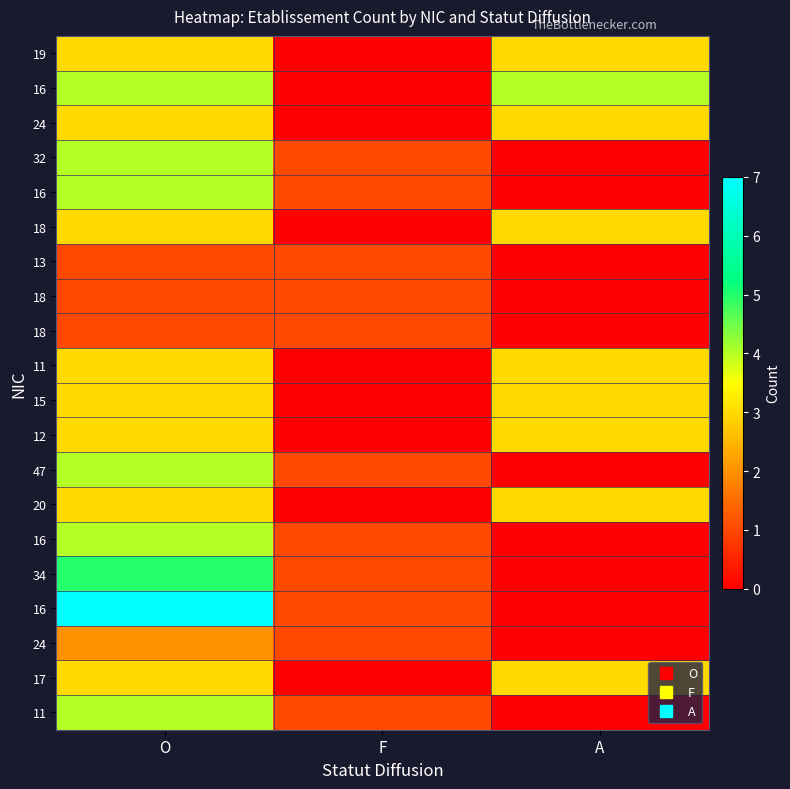

At which category is the sum across all series the highest?

O